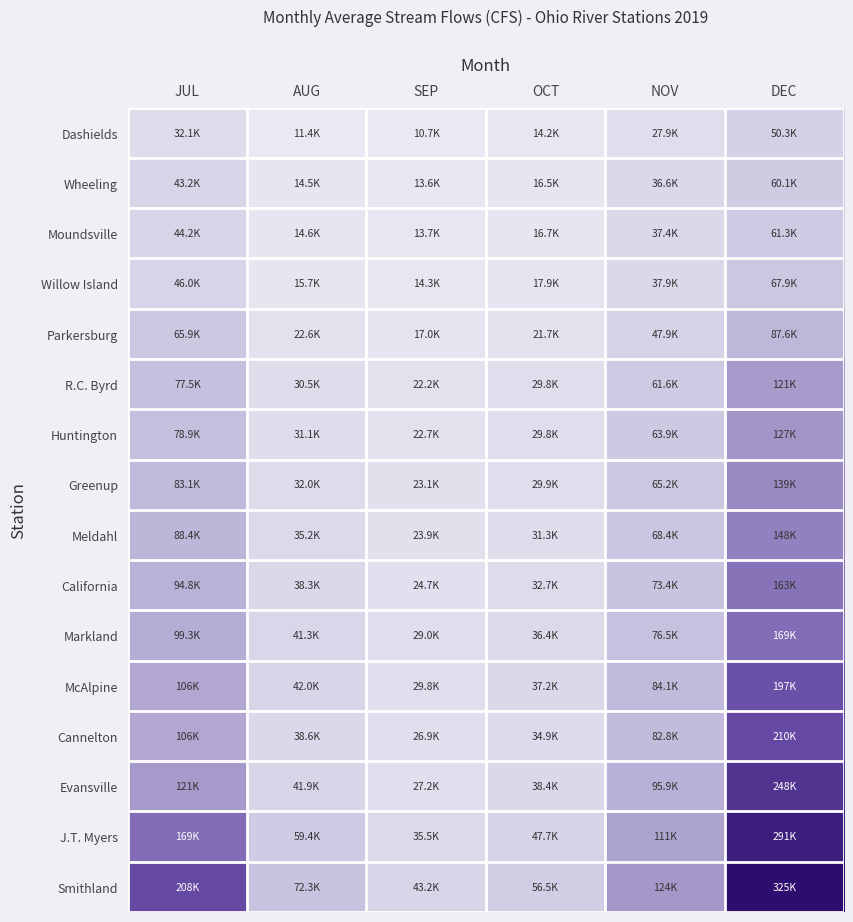

Reading right to left, what are all the values shown in this chart?

Dashields: DEC=50281.2	NOV=27916.7	OCT=14187.1	SEP=10680.0	AUG=11435.5	JUL=32117.9
Wheeling: DEC=60118.8	NOV=36593.3	OCT=16548.4	SEP=13566.7	AUG=14480.6	JUL=43242.9
Moundsville: DEC=61334.4	NOV=37443.3	OCT=16712.9	SEP=13660.0	AUG=14622.6	JUL=44214.3
Willow Island: DEC=67868.8	NOV=37863.3	OCT=17900.0	SEP=14316.7	AUG=15712.9	JUL=46017.9
Parkersburg: DEC=87587.5	NOV=47873.3	OCT=21735.5	SEP=16986.7	AUG=22596.8	JUL=65871.4
R.C. Byrd: DEC=120765.6	NOV=61590.0	OCT=29829.0	SEP=22210.0	AUG=30500.0	JUL=77507.1
Huntington: DEC=126790.6	NOV=63936.7	OCT=29771.0	SEP=22706.7	AUG=31064.5	JUL=78875.0
Greenup: DEC=138937.5	NOV=65220.0	OCT=29916.1	SEP=23076.7	AUG=31967.7	JUL=83078.6
Meldahl: DEC=148328.1	NOV=68446.7	OCT=31258.1	SEP=23903.3	AUG=35241.9	JUL=88382.1
California: DEC=162653.1	NOV=73413.3	OCT=32677.4	SEP=24700.0	AUG=38309.7	JUL=94792.9
Markland: DEC=168940.6	NOV=76486.7	OCT=36403.2	SEP=29003.3	AUG=41316.1	JUL=99296.4
McAlpine: DEC=197378.1	NOV=84116.7	OCT=37219.3	SEP=29780.0	AUG=41996.8	JUL=105825.0
Cannelton: DEC=209640.6	NOV=82850.0	OCT=34890.3	SEP=26926.7	AUG=38625.8	JUL=105842.9
Evansville: DEC=248178.1	NOV=95866.7	OCT=38429.0	SEP=27213.3	AUG=41948.4	JUL=121285.7
J.T. Myers: DEC=290662.5	NOV=110733.3	OCT=47680.7	SEP=35543.3	AUG=59445.2	JUL=169228.6
Smithland: DEC=324690.6	NOV=124383.3	OCT=56474.2	SEP=43163.3	AUG=72303.2	JUL=208410.7